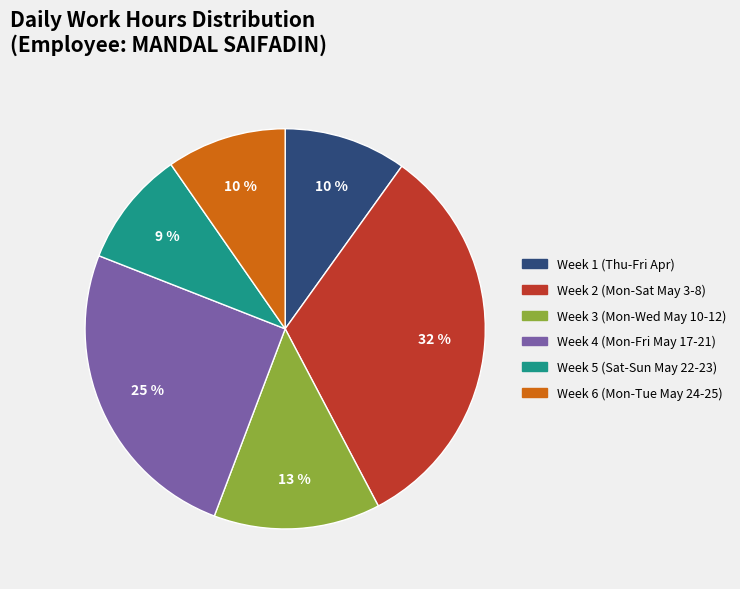

Is there a majority slice in this chart?

No